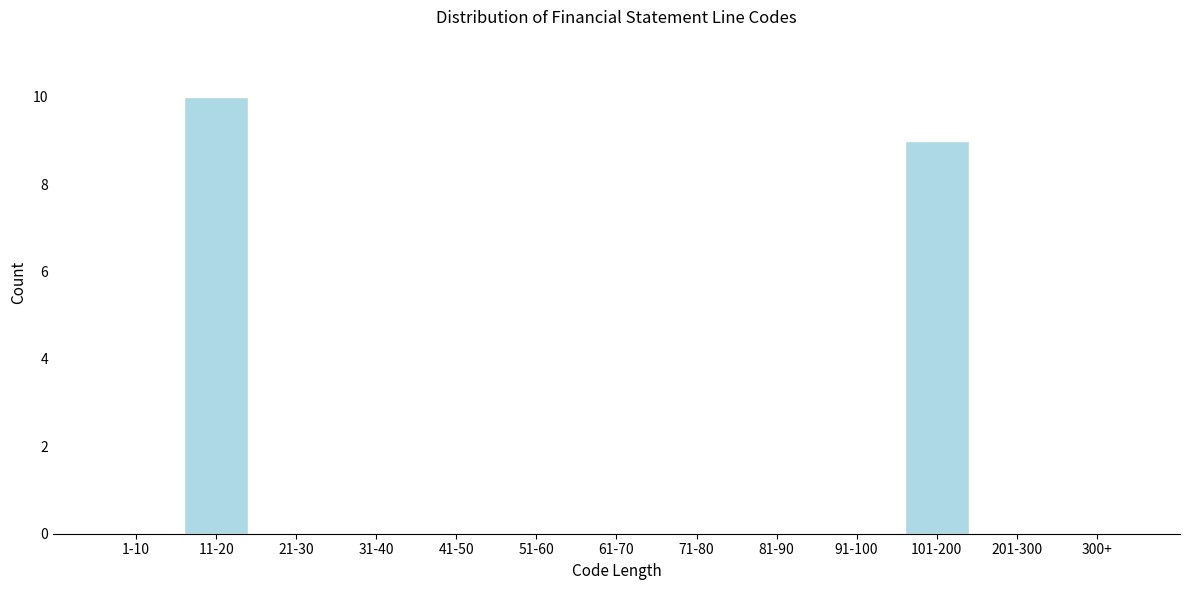

Where is the data nearest to the value 5?

101-200